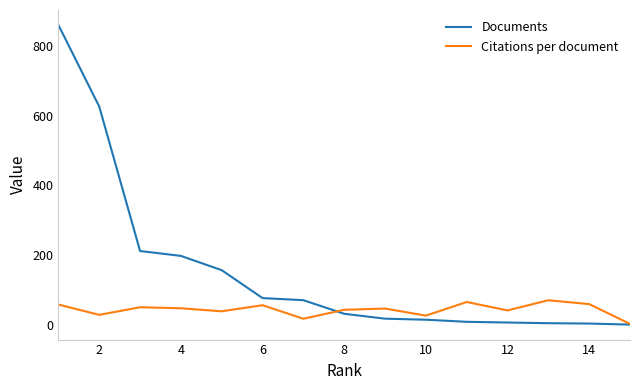

Rank the series by their average value, from highest to lowest.

Documents, Citations per document